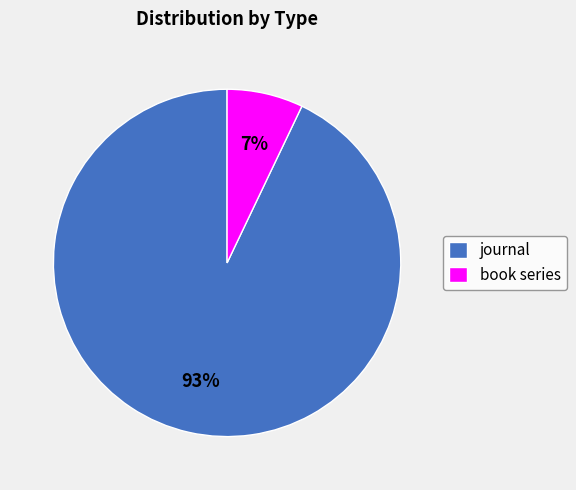

Is the sum of journal and book series greater than half?

Yes